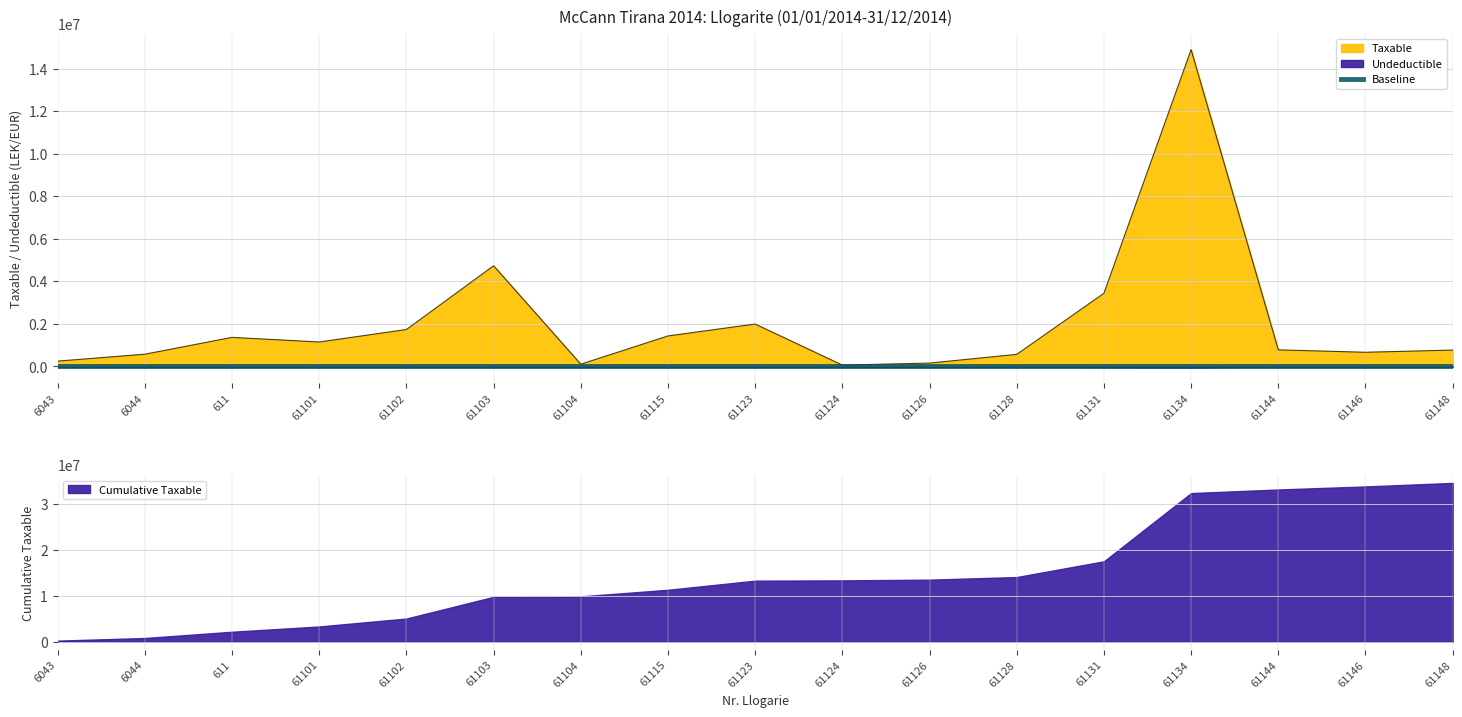

How many values are below 779642?

8